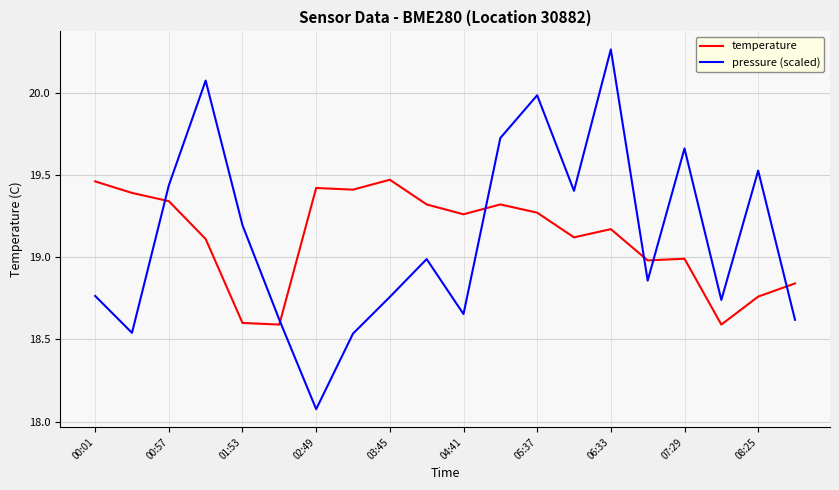

How many times do temperature and pressure (scaled) cross each other?

6